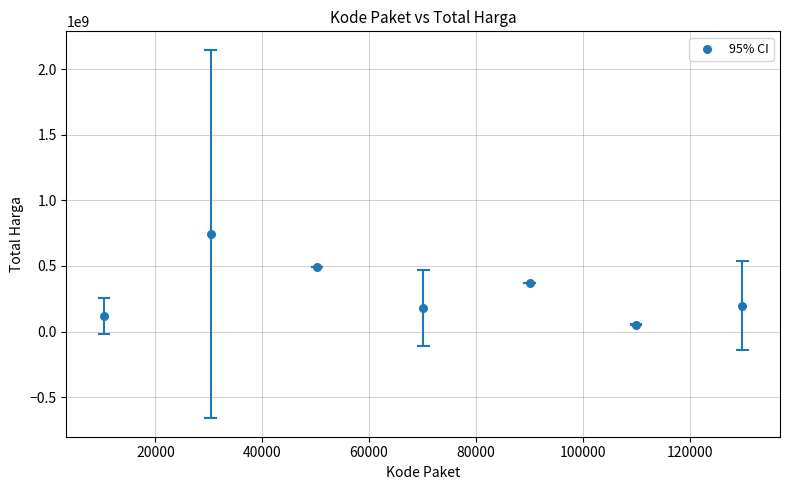

What is the range of X values (max minus min)?

119445.4